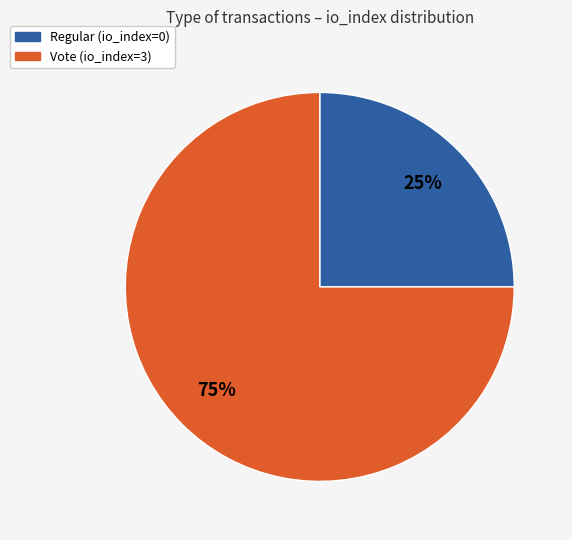

To the nearest percent, what is the average slice percentage?

50%